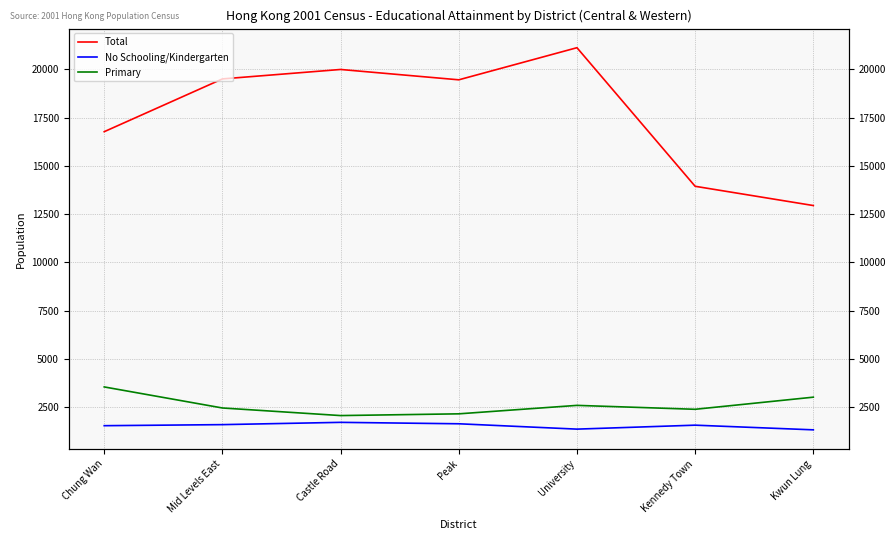

List the labels in order of No Schooling/Kindergarten value, smallest first.

Kwun Lung, University, Chung Wan, Kennedy Town, Mid Levels East, Peak, Castle Road